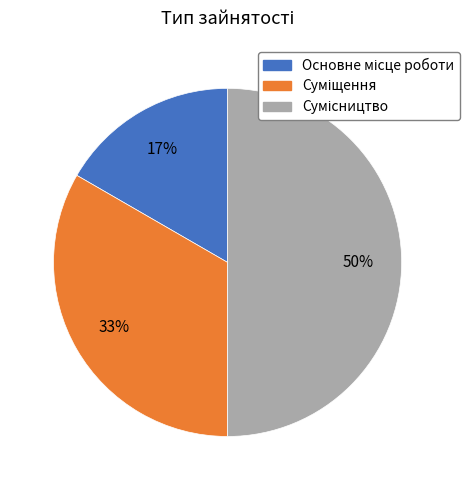

To the nearest percent, what is the difference between the largest and smallest slice percentages?

33%